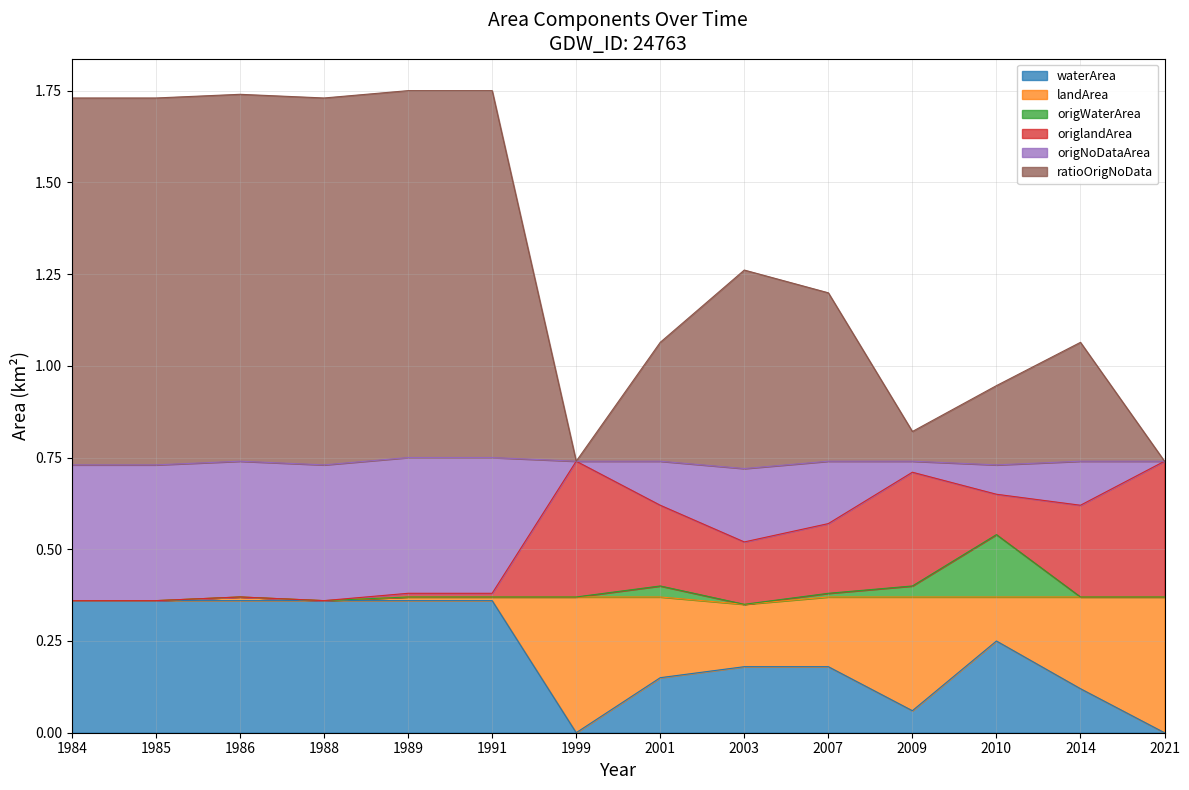

Rank the categories by origNoDataArea value from lowest to highest.

1999, 2021, 2009, 2010, 2001, 2014, 2007, 2003, 1984, 1985, 1988, 1986, 1989, 1991